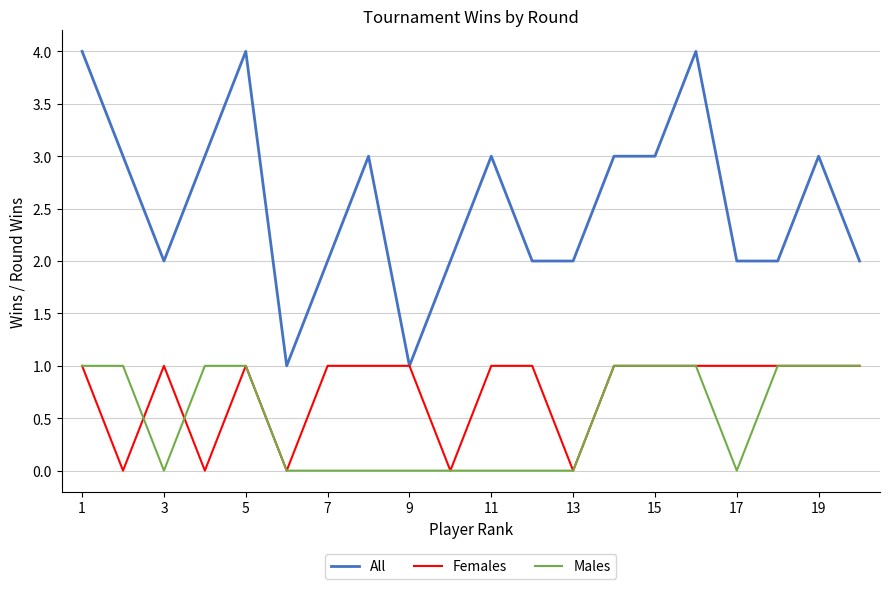

True or false: All and Males intersect in this chart.

False